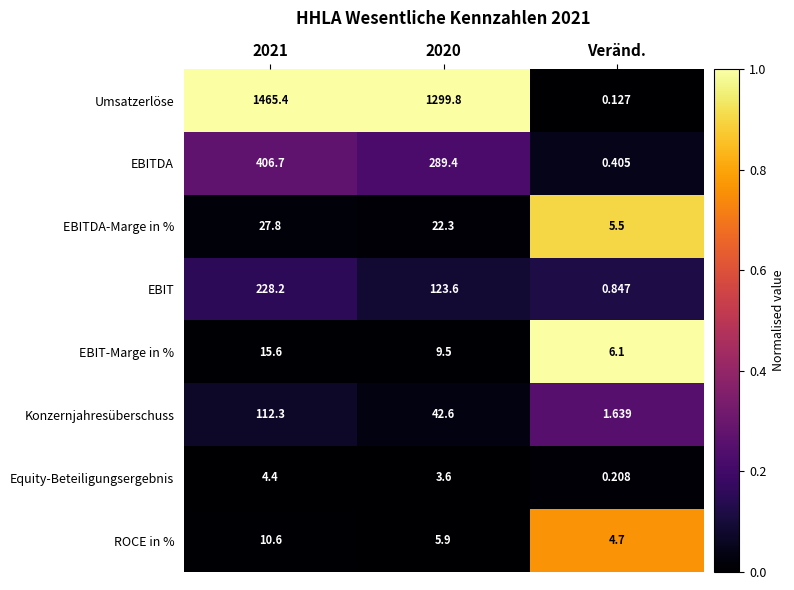

Which series has the largest total across all categories?

Umsatzerlöse